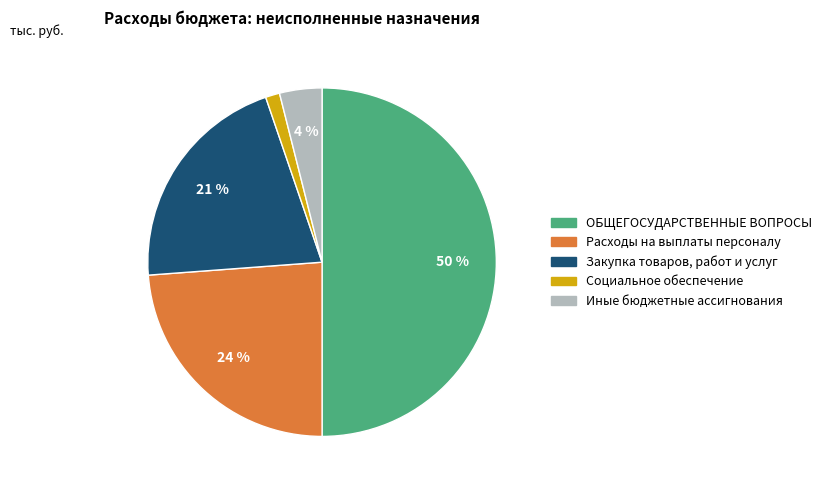

To the nearest percent, what is the average slice percentage?

20%